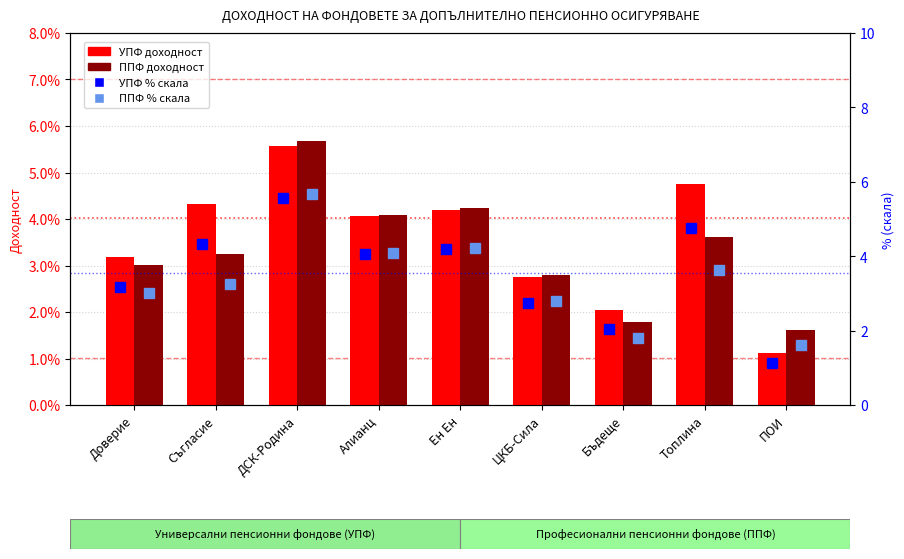

Is it true that УПФ % equals 5.6 at ДСК-Родина?

True